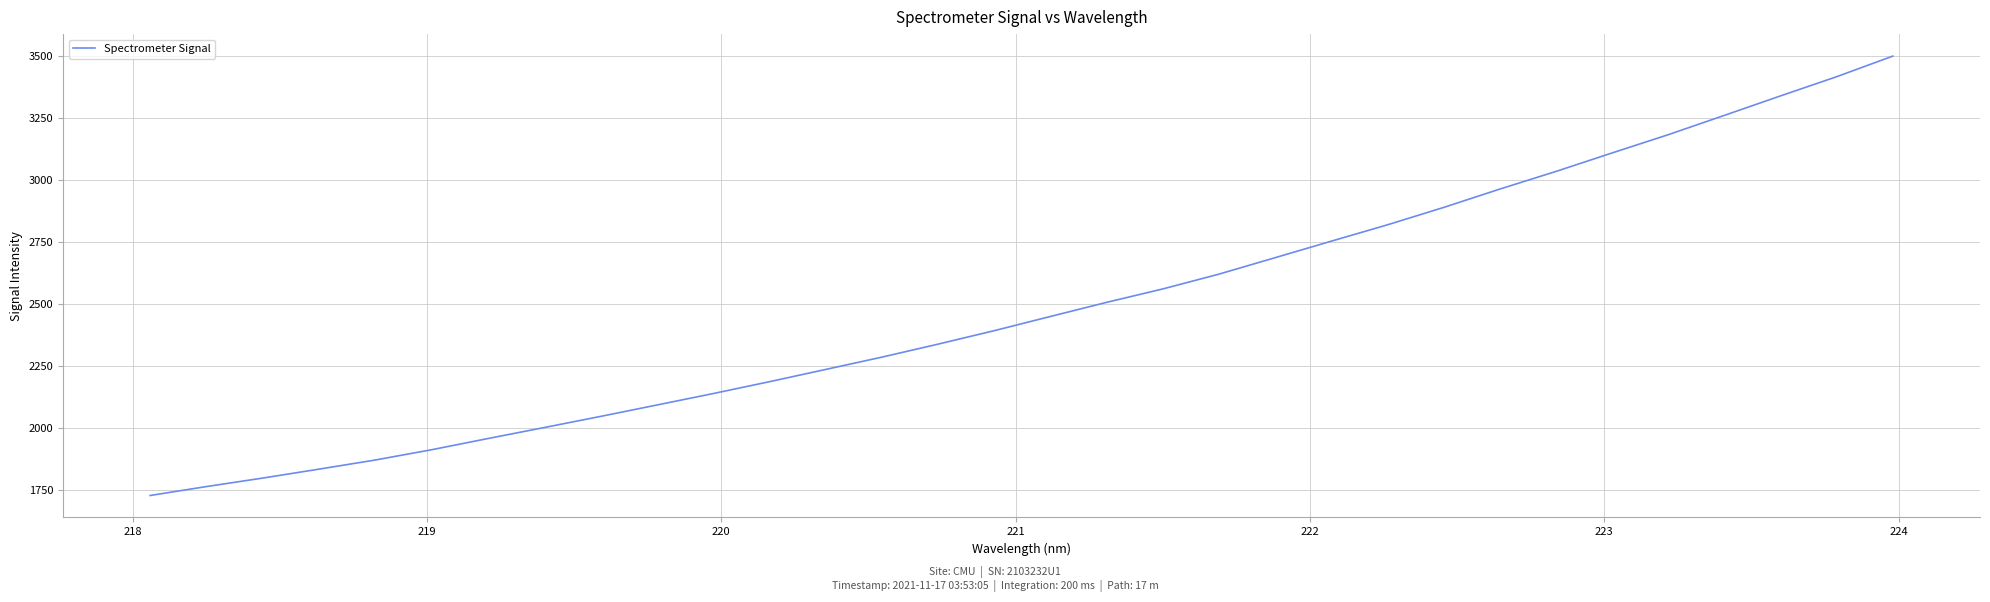

What is the greatest value displayed?

3500.8